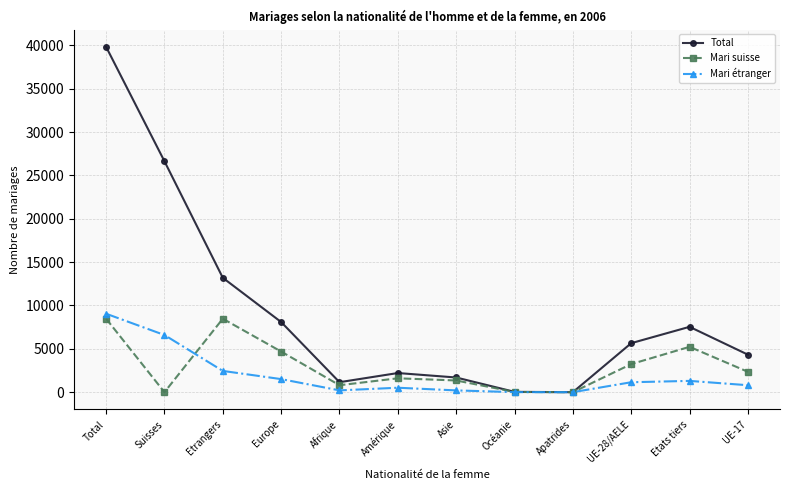

What is the minimum value for Mari étranger?

2